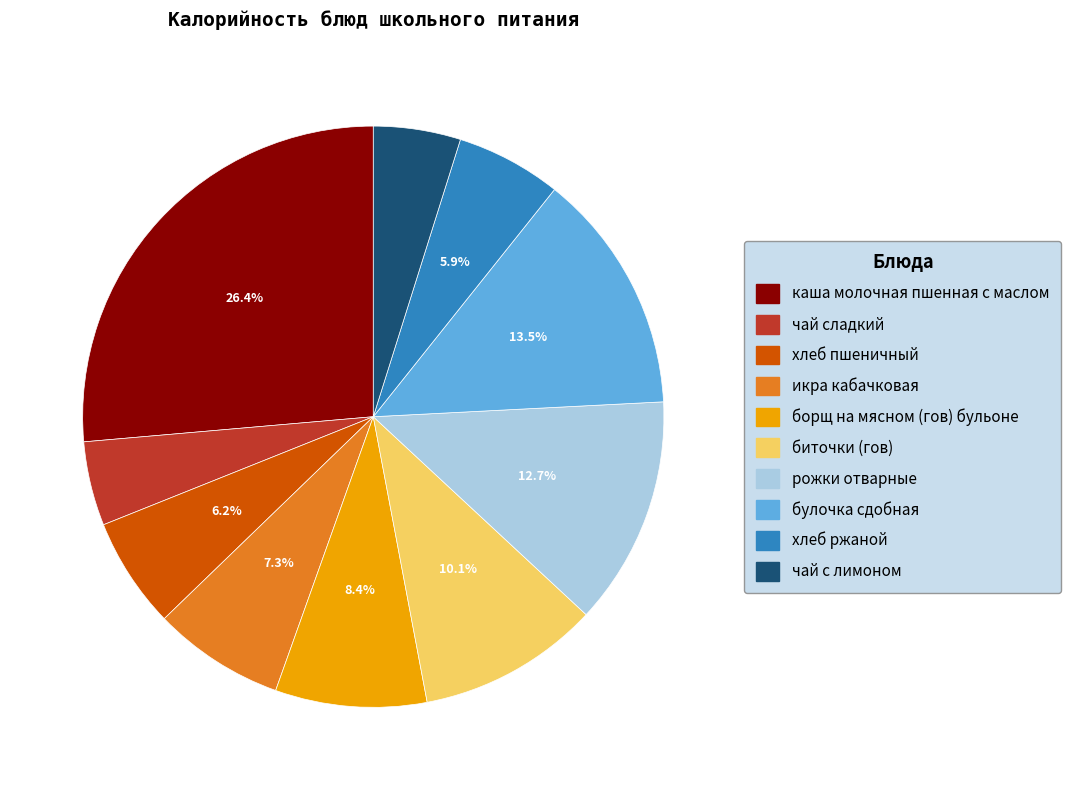

Combined, what portion of the pie is биточки (гов) and хлеб пшеничный?

16.3%